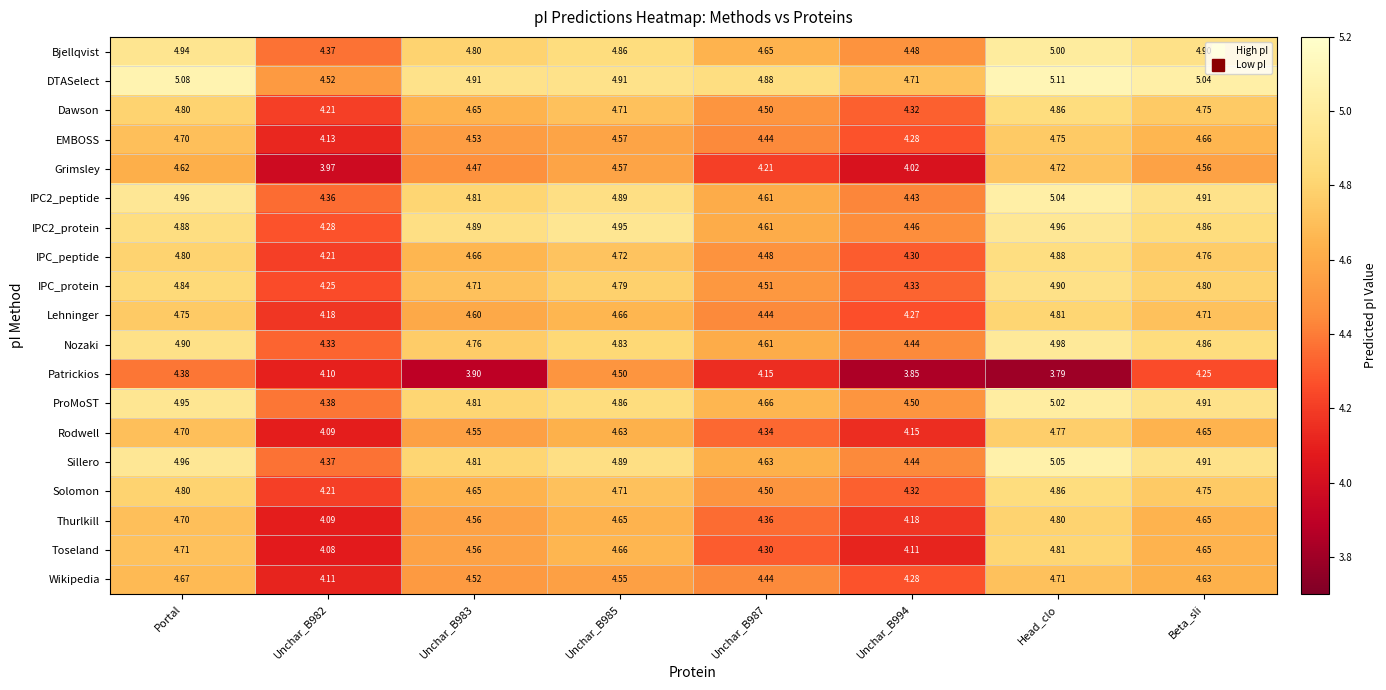

Which category has the highest value in the IPC_protein series?

Head_clo